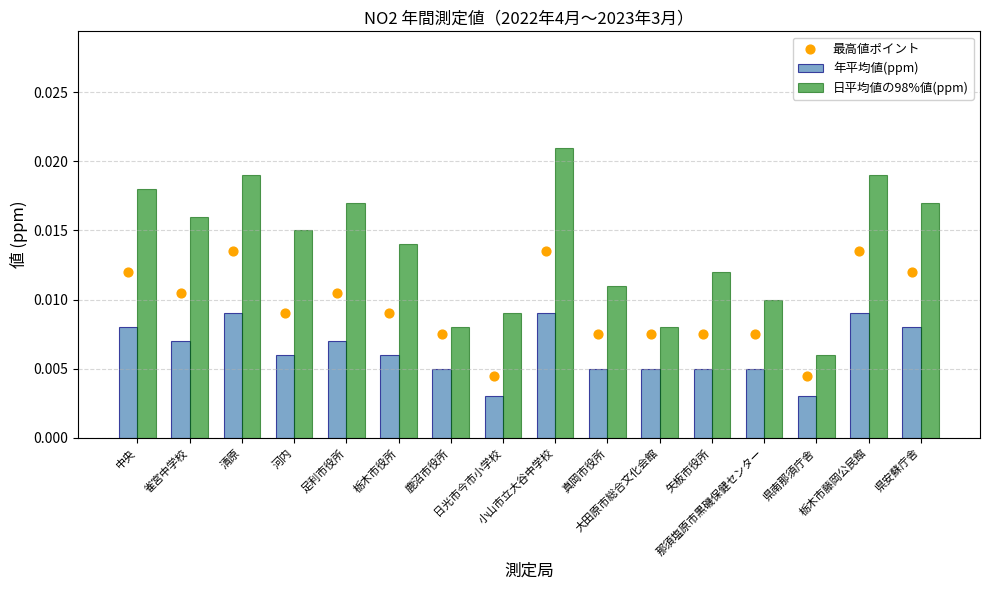

Which series has the largest total across all categories?

日平均値の98%値(ppm)